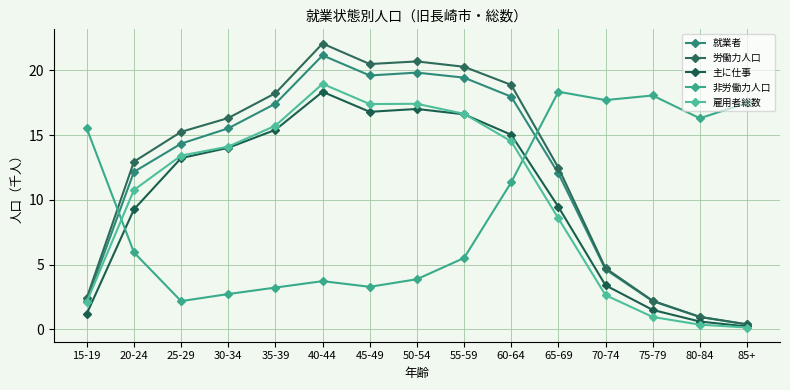

Rank the categories by 雇用者総数 value from highest to lowest.

40-44, 50-54, 45-49, 55-59, 35-39, 60-64, 30-34, 25-29, 20-24, 65-69, 70-74, 15-19, 75-79, 80-84, 85+